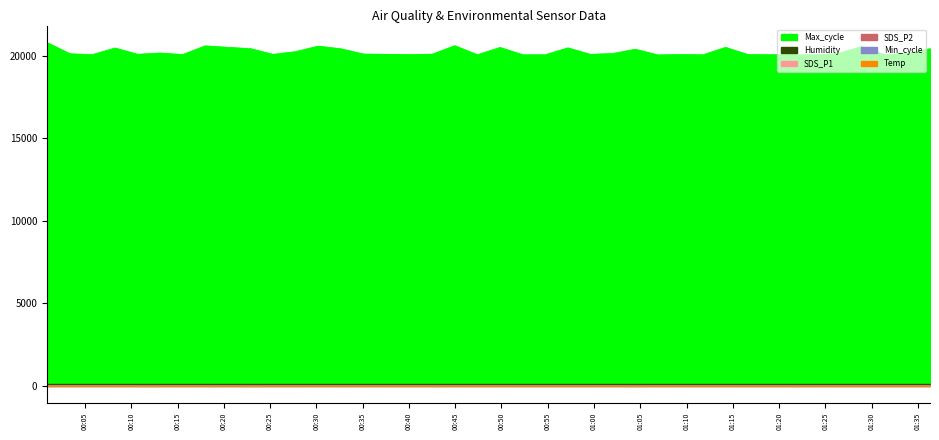

What is the difference between the maximum and minimum values in the Max_cycle series?

738.0